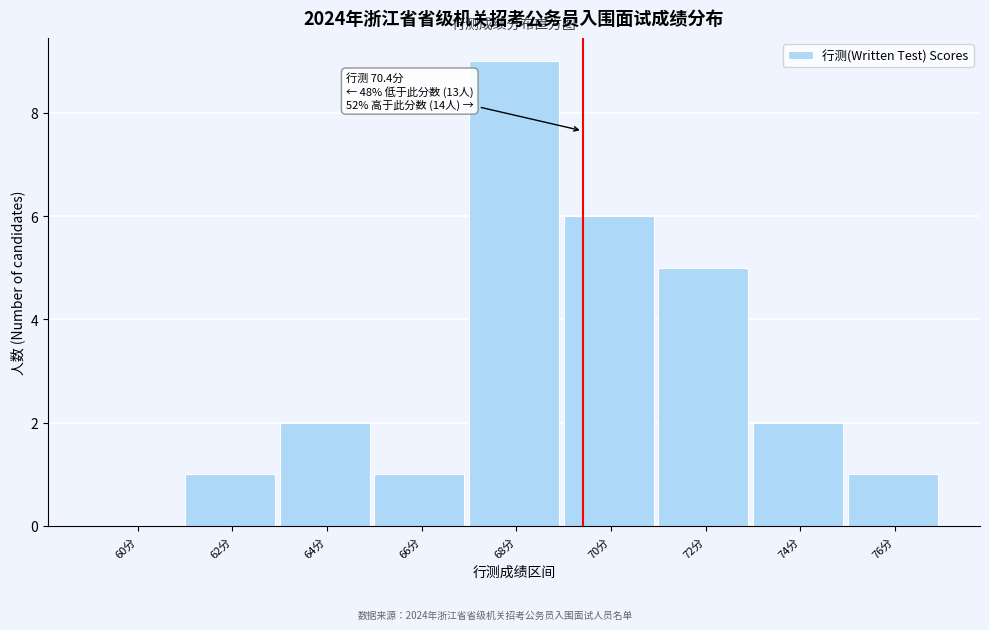

Reading right to left, transcribe all the data shown in this chart.

76分=1	74分=2	72分=5	70分=6	68分=9	66分=1	64分=2	62分=1	60分=0